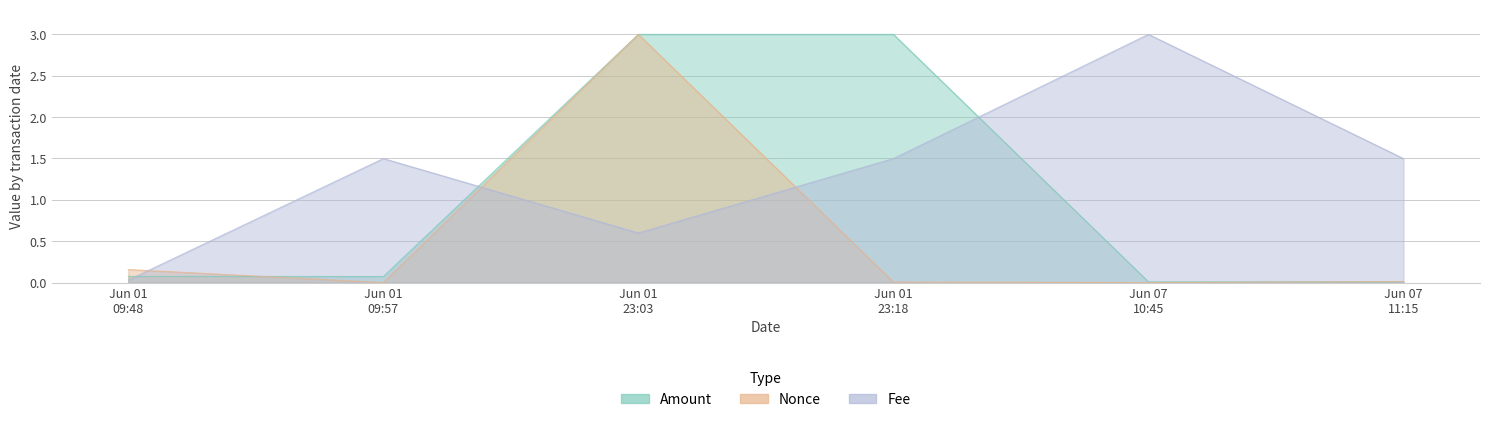

List the series in order of their peak value, highest first.

Amount, Fee, Nonce